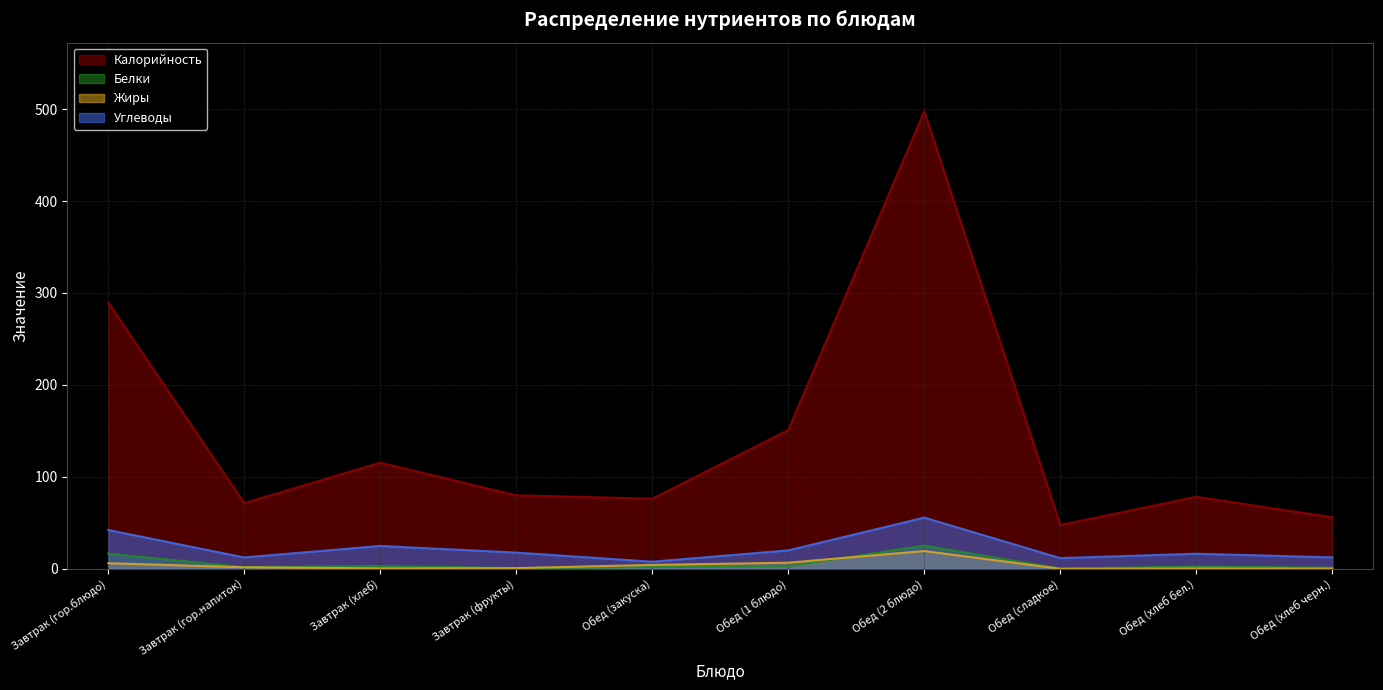

How many lines are shown in the chart?

4